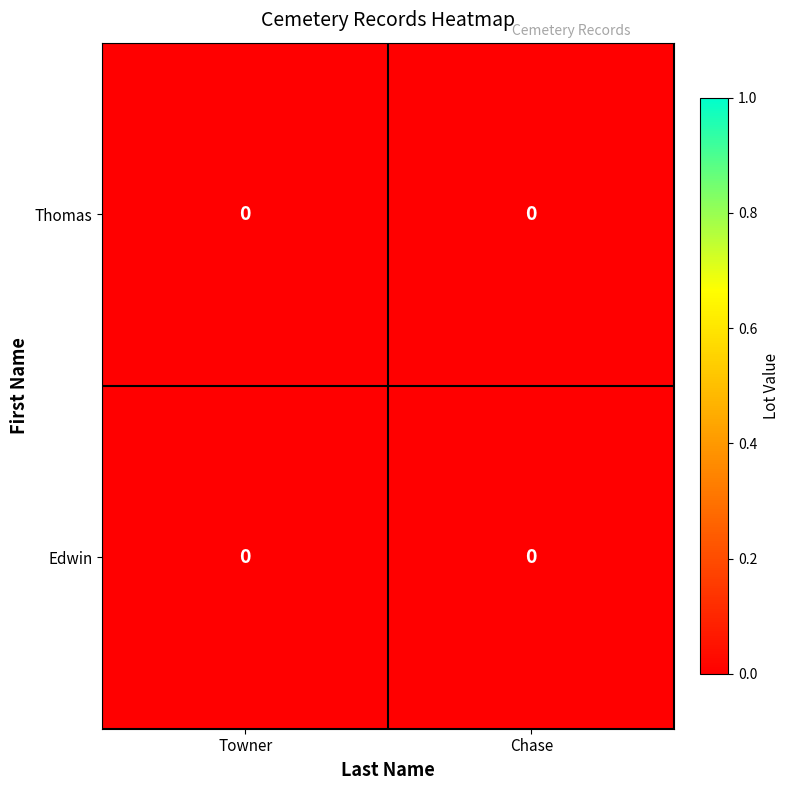

Count the Edwin values in the range 0 to 1.

2